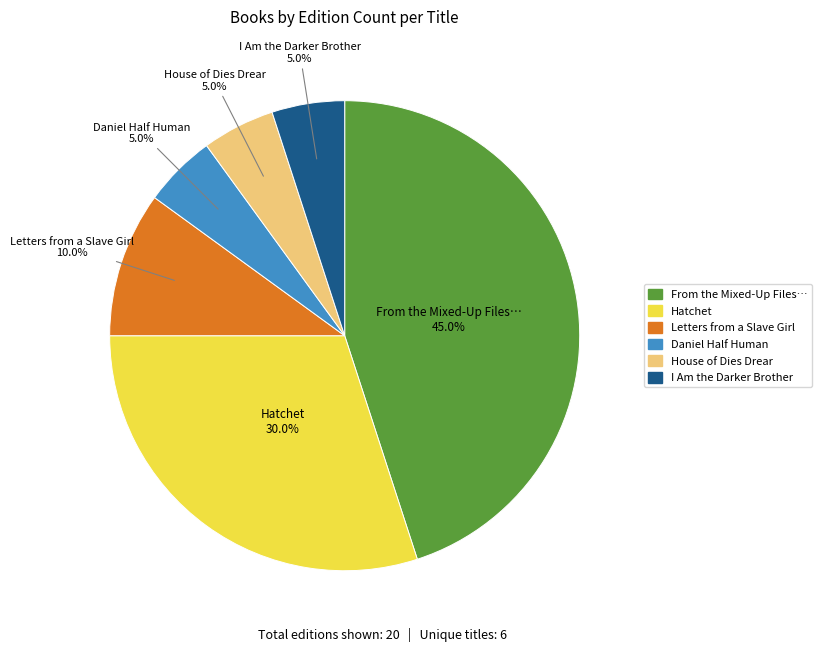

Does any single category account for the majority?

No